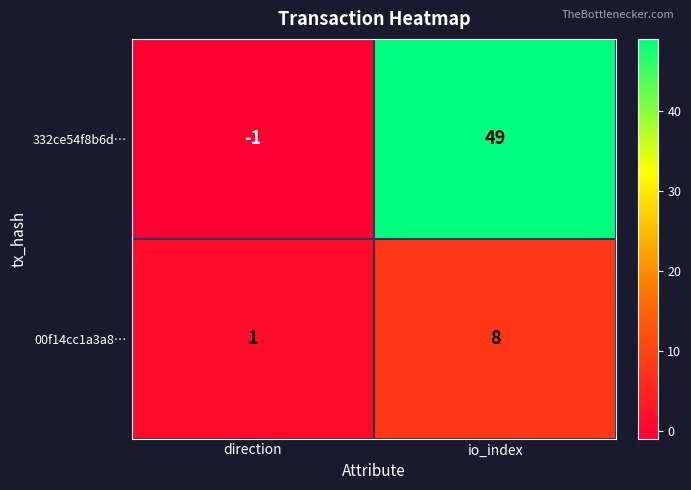

Count the number of data series in this chart.

2